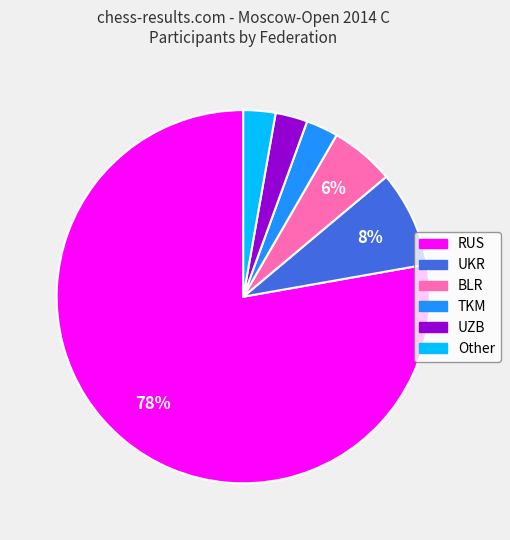

To the nearest percent, what is the average slice percentage?

17%